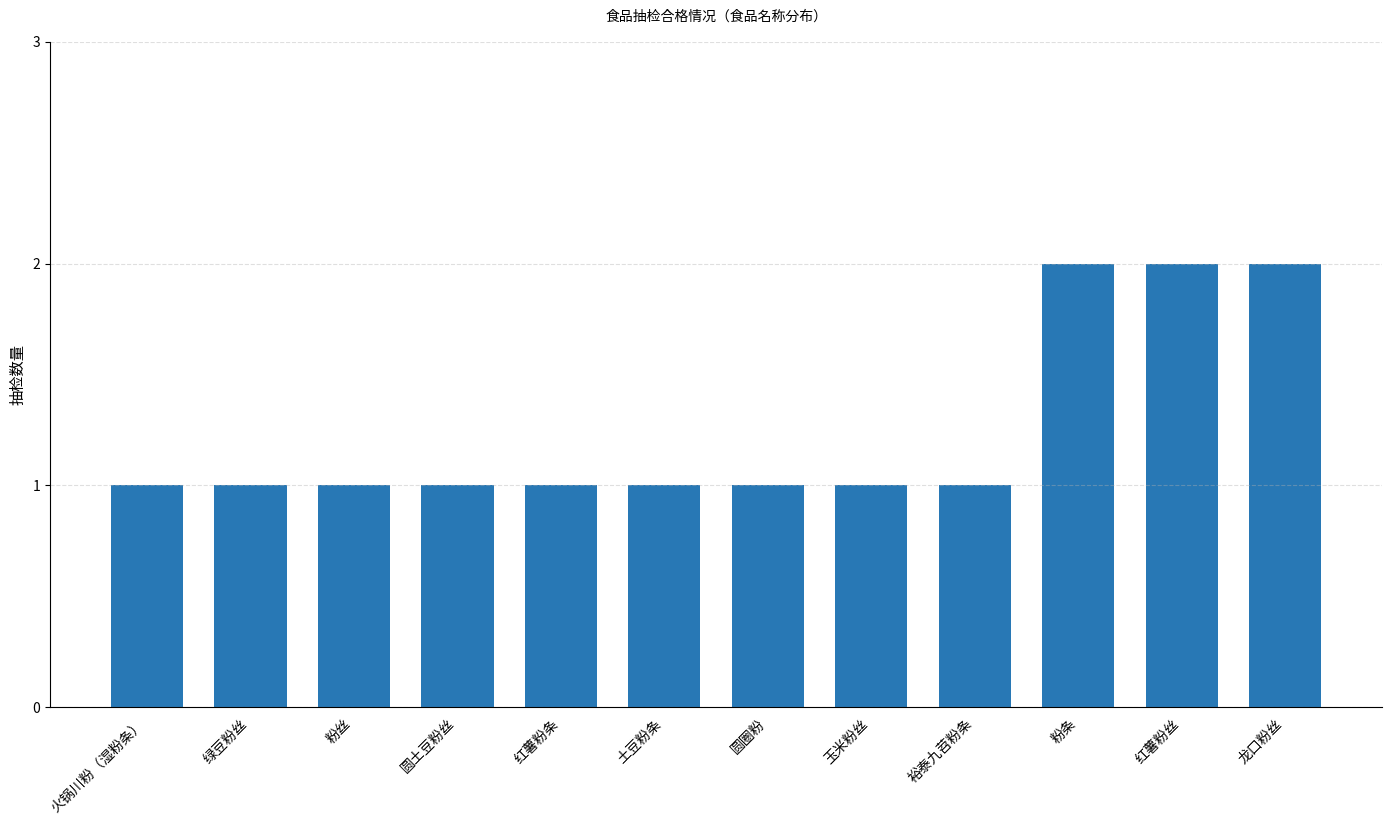

What is the minimum value shown in the chart?

1